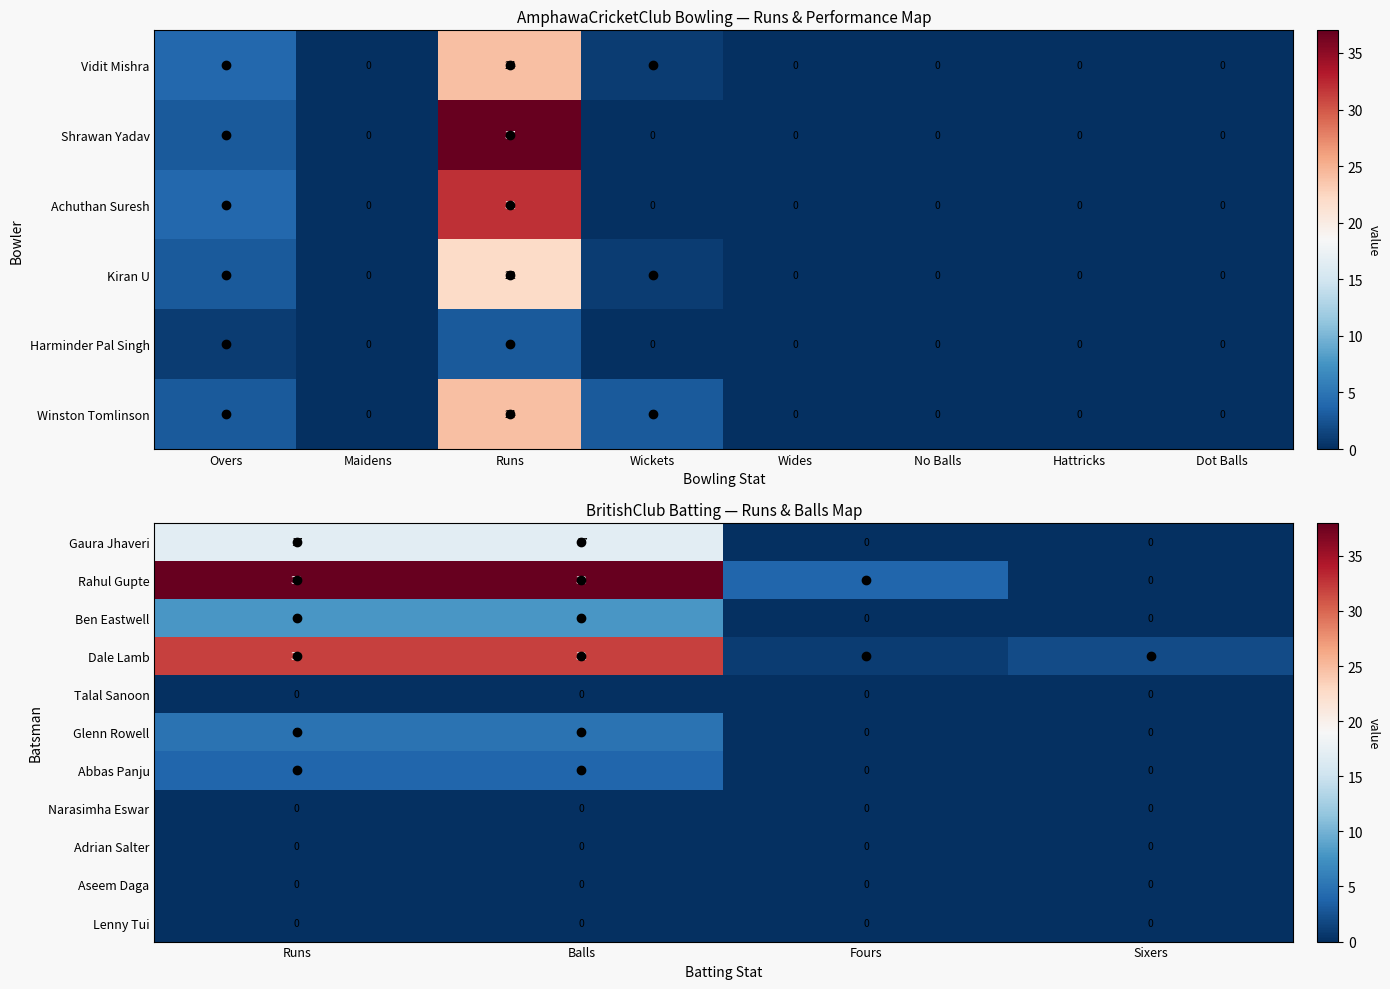

Is the value of Dale Lamb at Balls greater than the value of Talal Sanoon at Sixers?

Yes